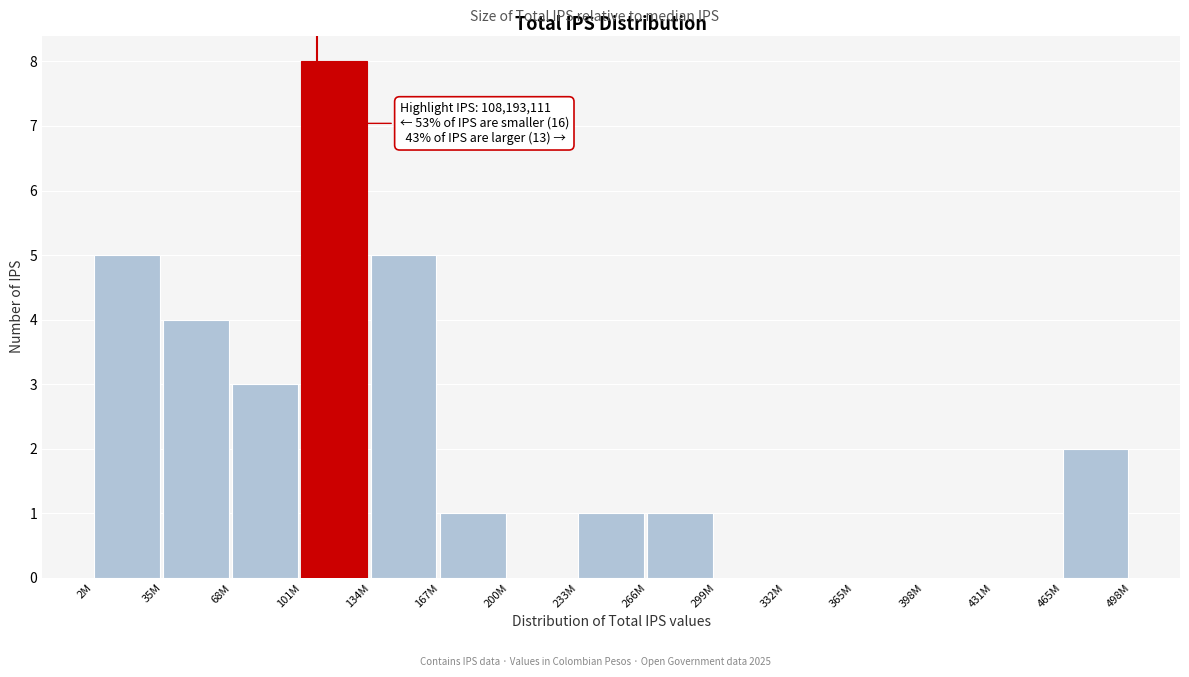

Reading left to right, what are all the values shown in this chart?

2M=5	35M=4	68M=3	101M=8	134M=5	167M=1	200M=0	233M=1	266M=1	299M=0	332M=0	365M=0	398M=0	431M=0	465M=2